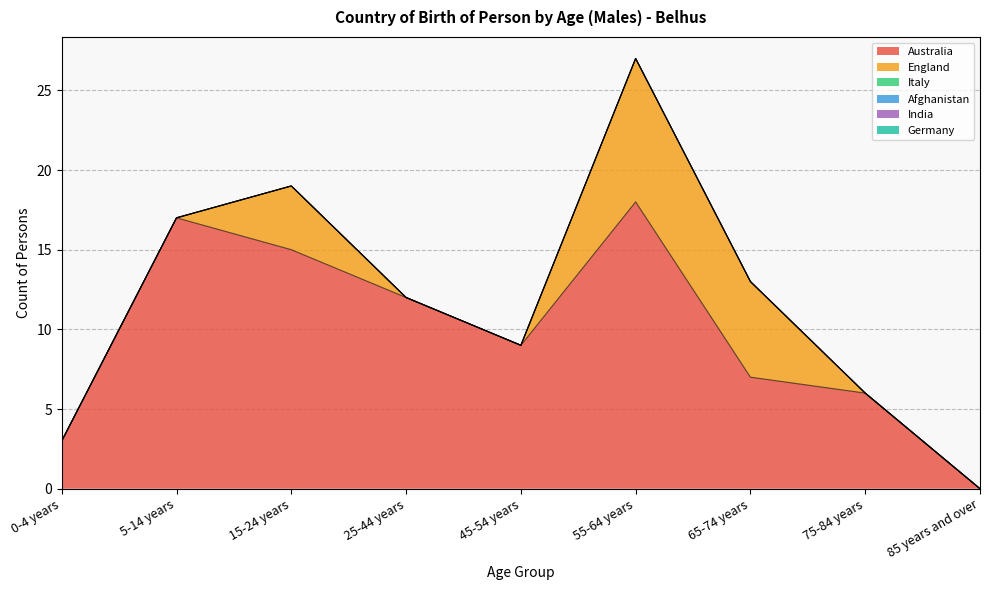

True or false: England and Australia intersect in this chart.

False